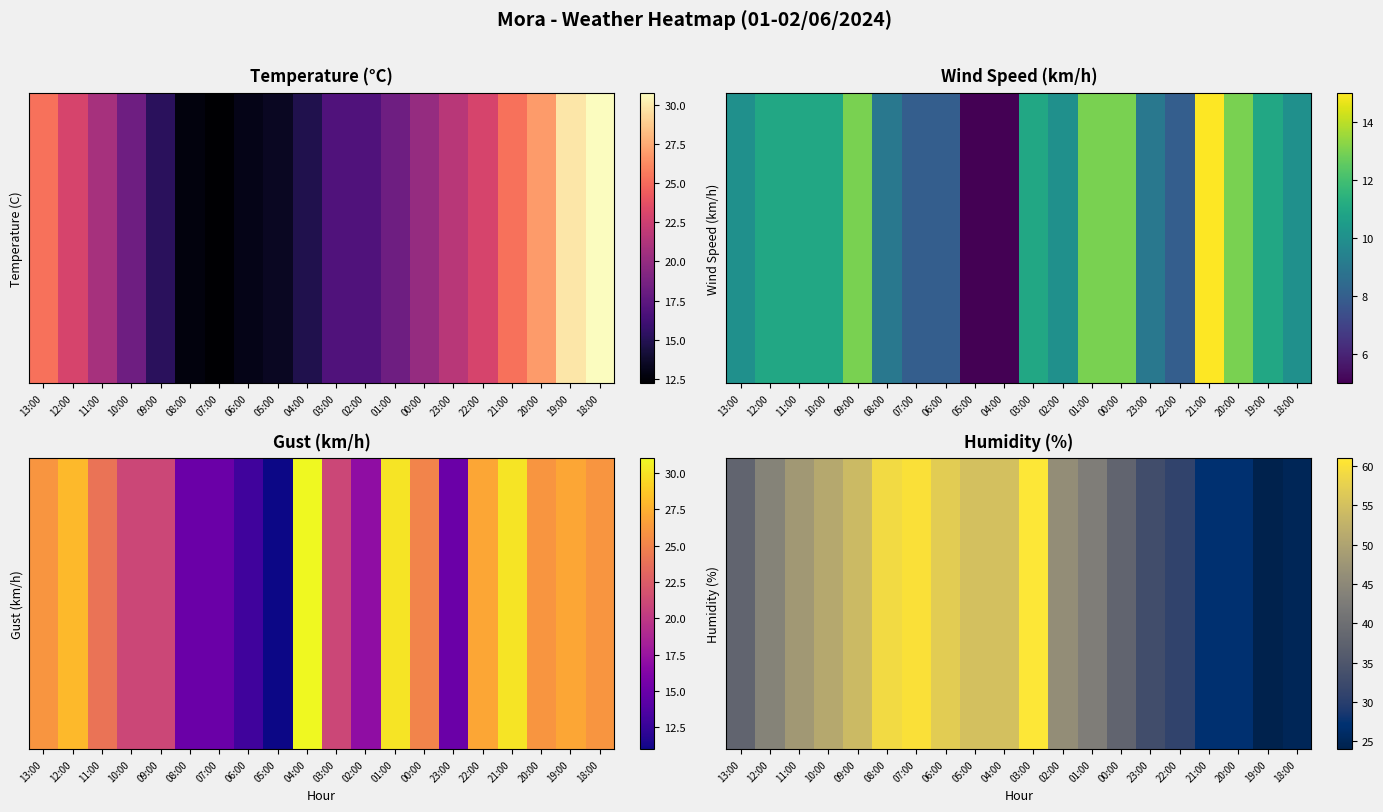

What value does the data have at 13:00?

38